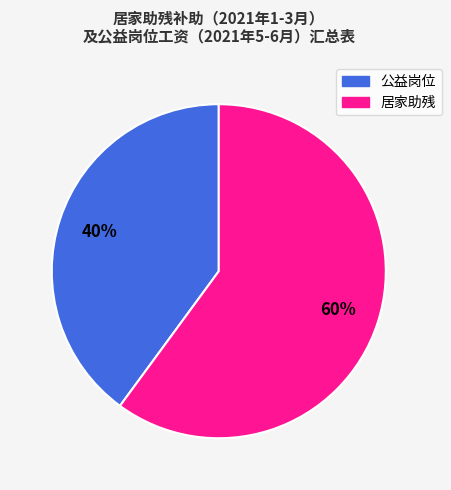

Is there a majority slice in this chart?

Yes